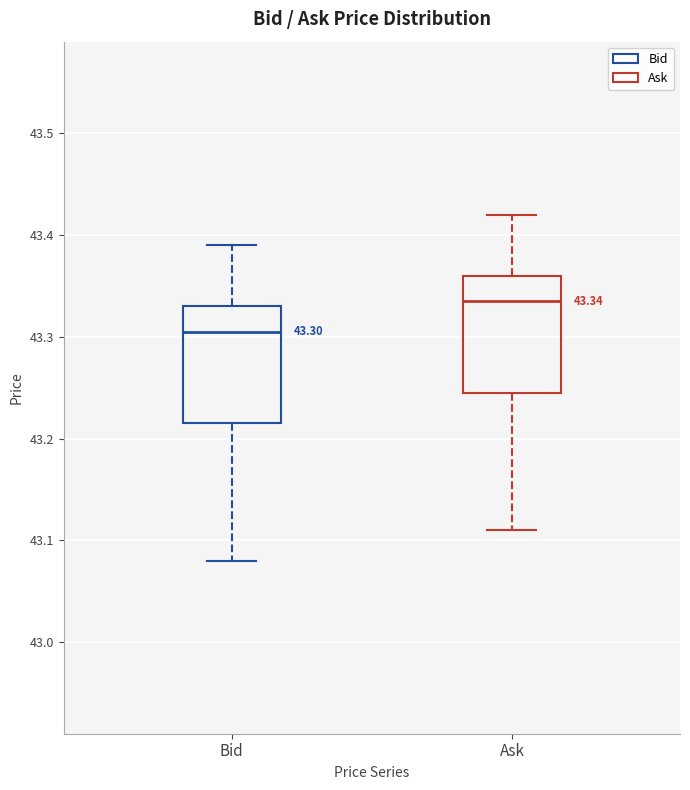

Which box's median line is the highest?

Ask